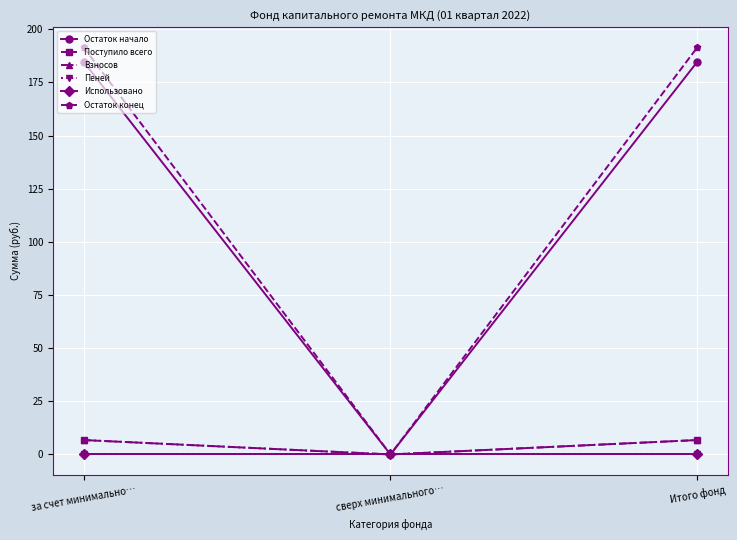

How many lines are shown in the chart?

6